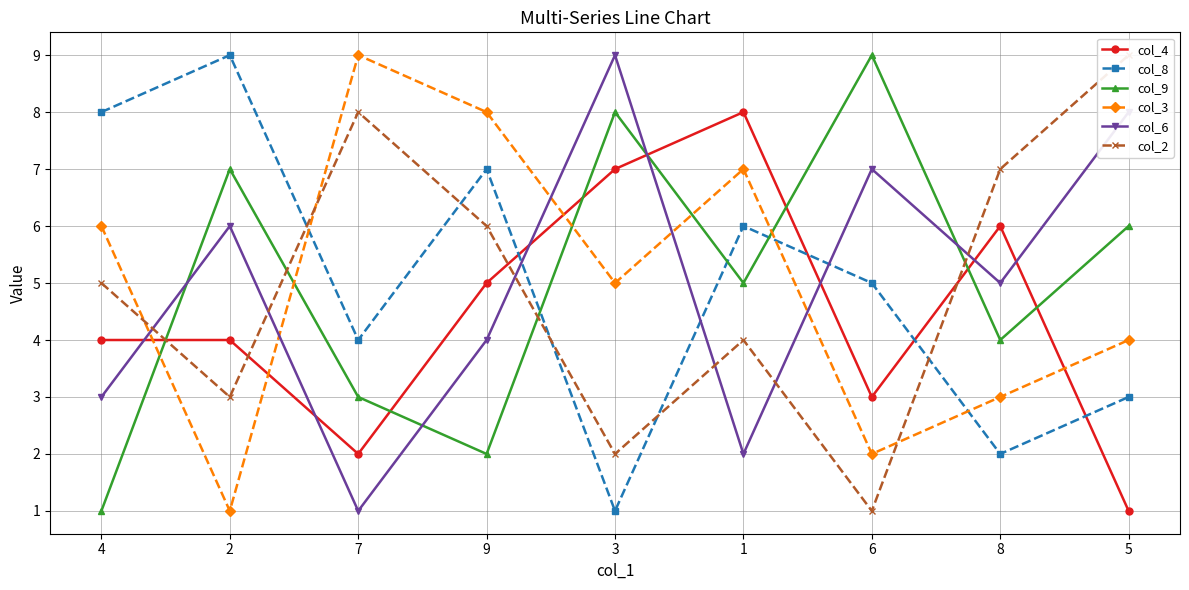

Which series has the largest range (max minus min)?

col_8